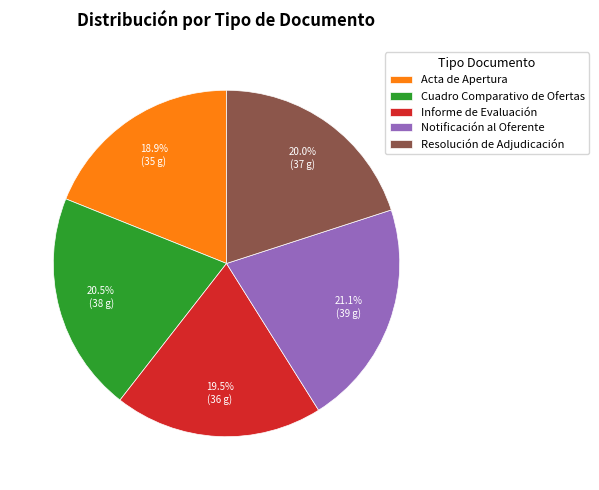

The Notificación al Oferente slice represents 21% of the pie. True or false?

True